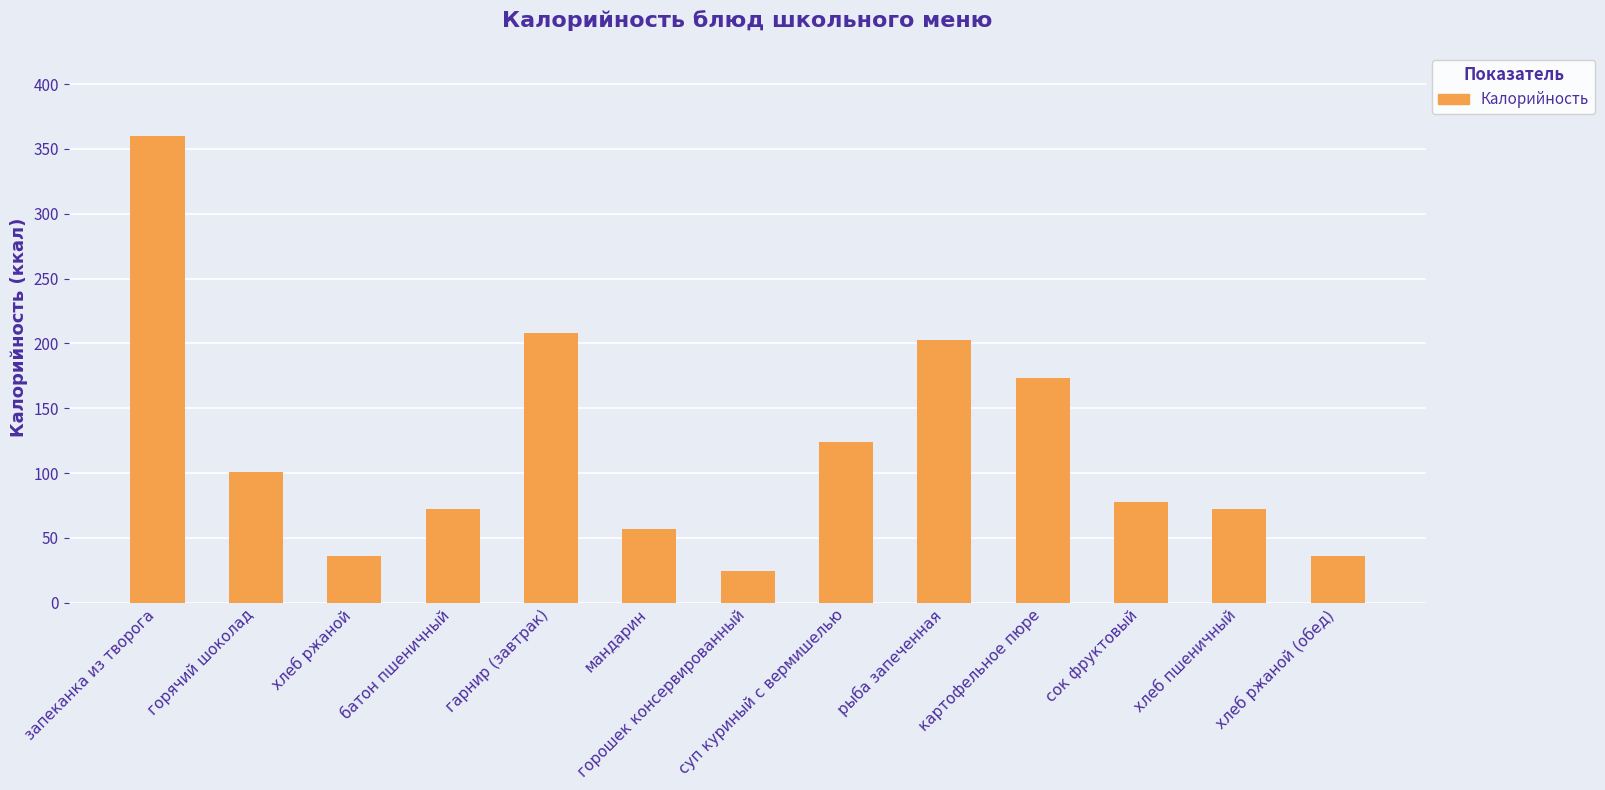

What is the label of the 6th bar from the left?

мандарин